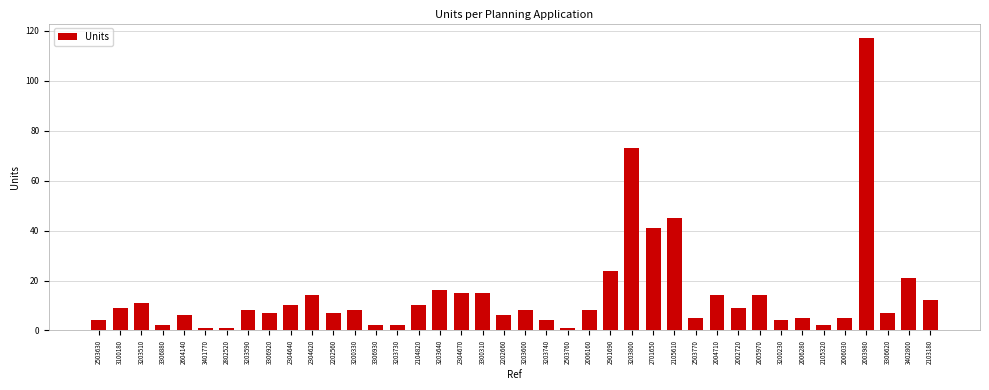

Which category has the highest value across all series?

2003980